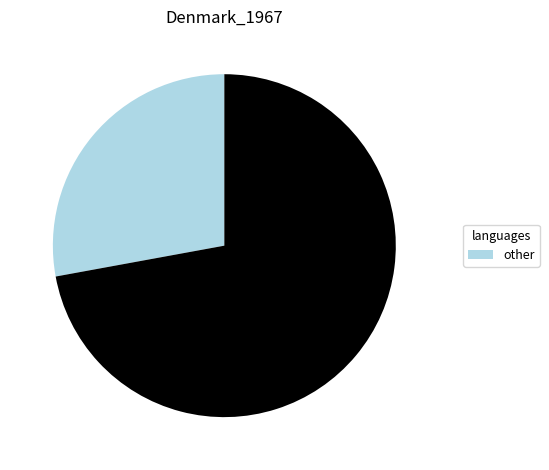

Is there a majority slice in this chart?

Yes